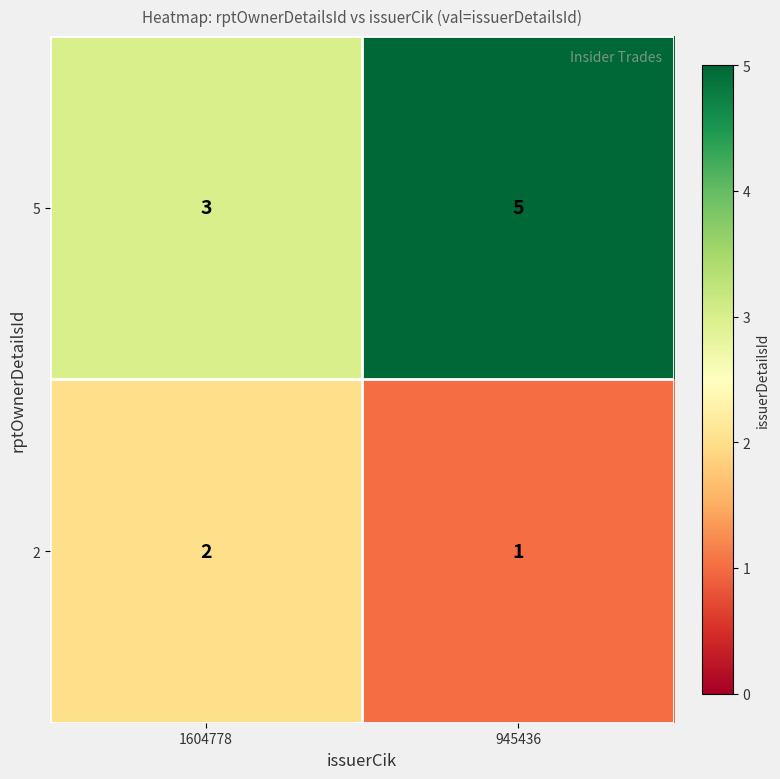

The 5 series shows 7 at 945436. True or false?

False